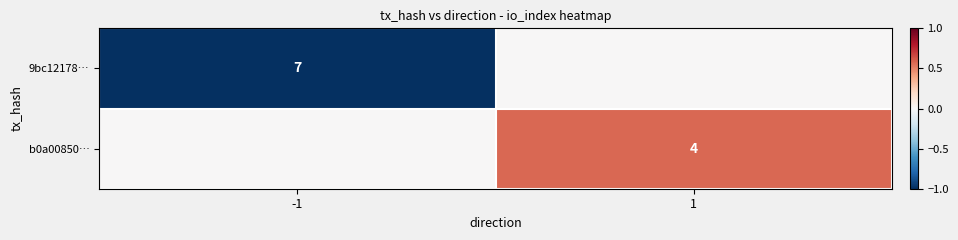

The value of 9bc12178… at -1 is 4. True or false?

False